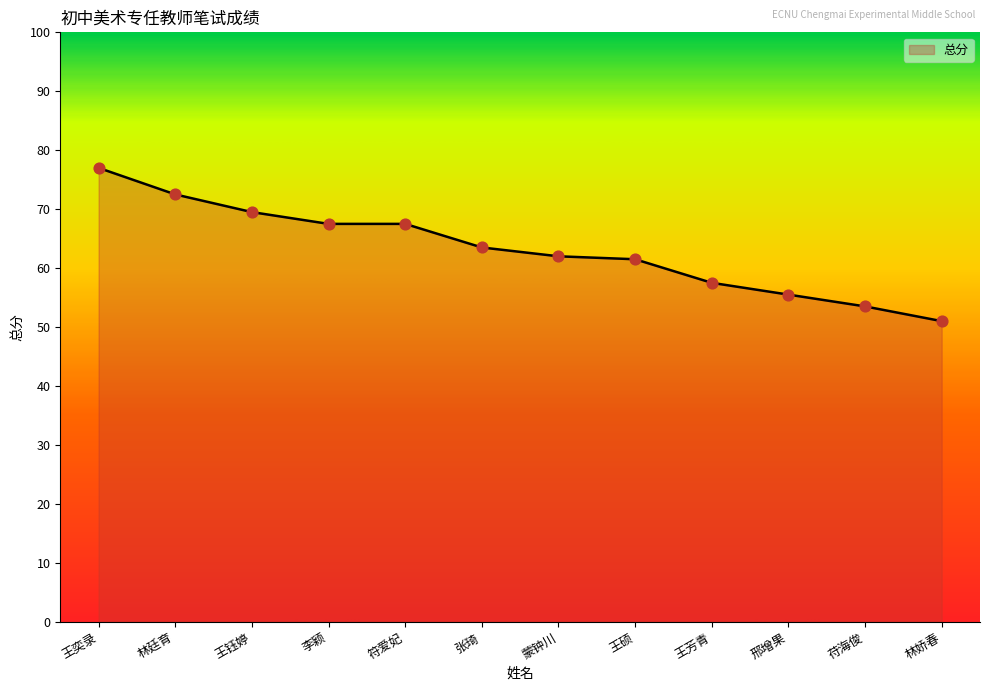

Approximately how many times larger is the value at 林廷育 compared to 王芳青?

1.3